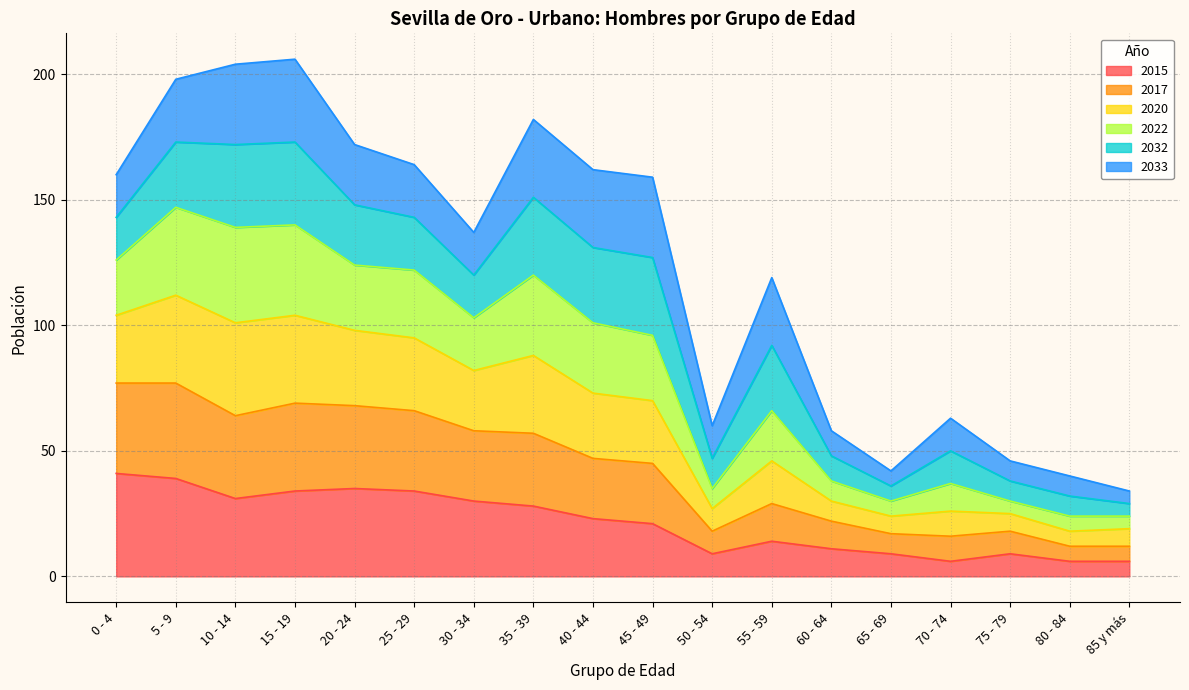

Does the chart have visible grid lines?

Yes